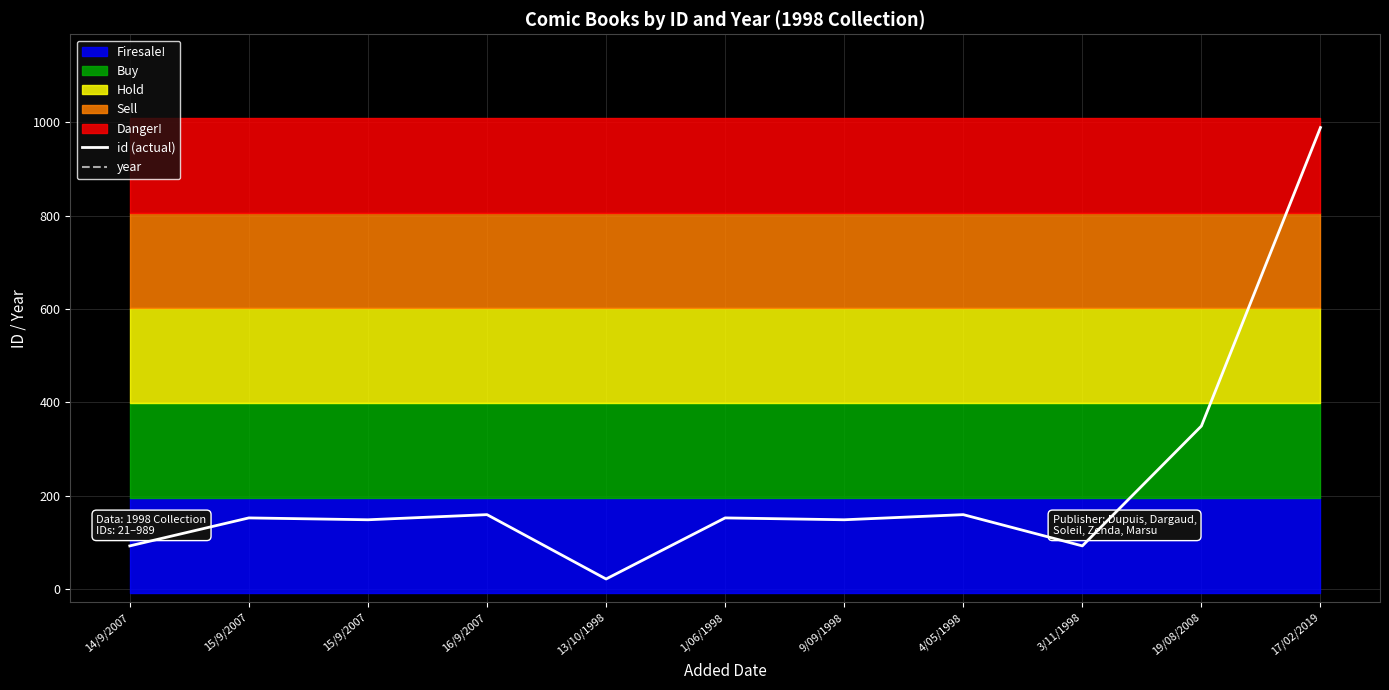

Reading left to right, list all the values displayed in this chart.

id (actual): 92	152	148	159	21	152	148	159	92	349	989
year: 1998	1998	1998	1998	1998	1998	1998	1998	1998	1998	1998